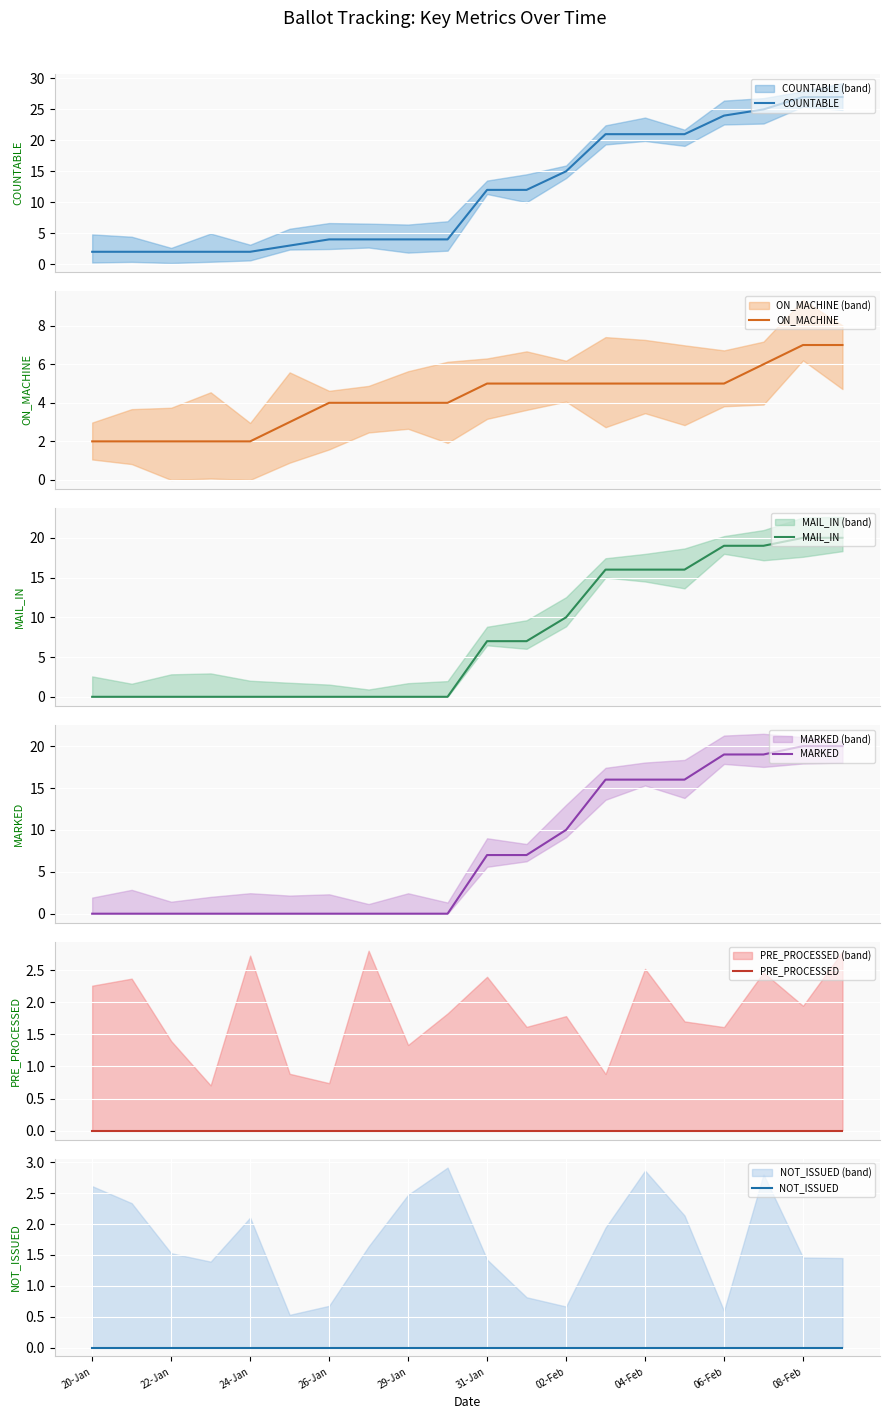

Which series has the largest total across all categories?

COUNTABLE